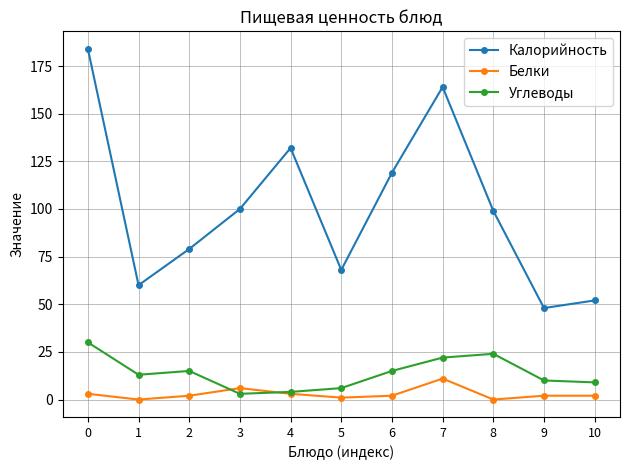

The Белки series shows 11 at 7. True or false?

True